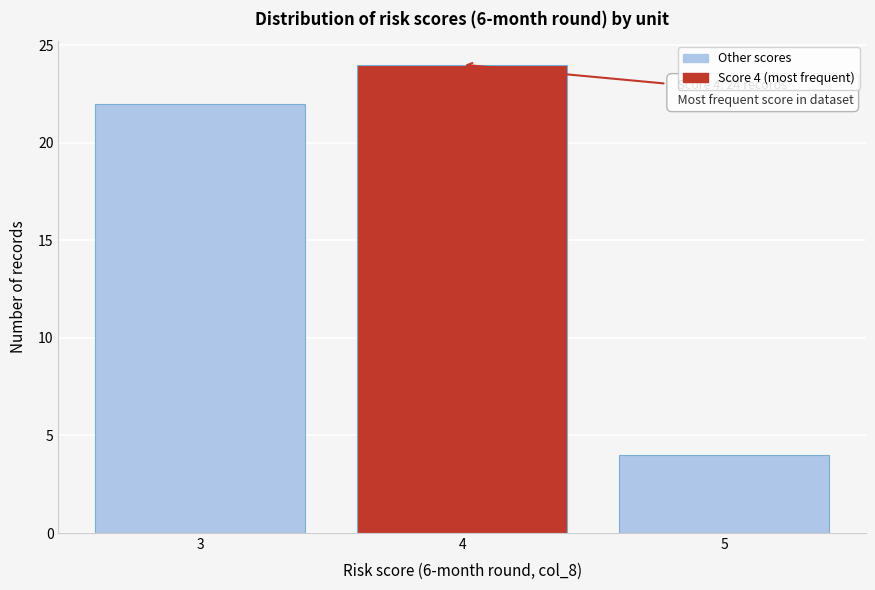

Reading left to right, list all the values displayed in this chart.

3=22	4=24	5=4